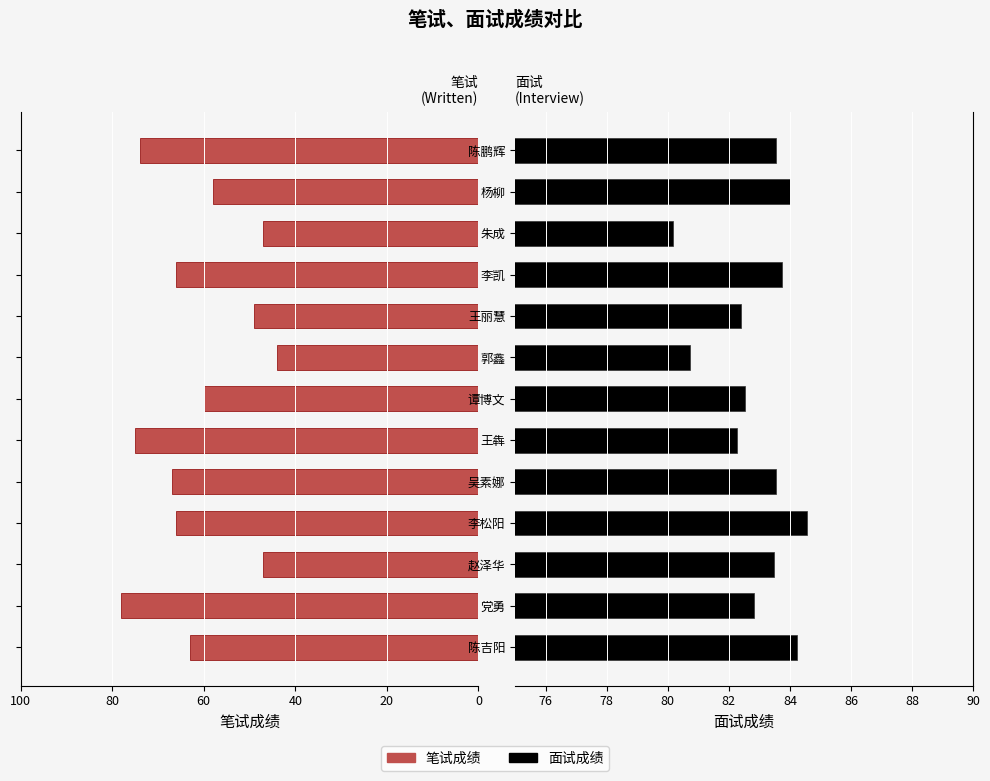

Rank the series by their maximum value, from lowest to highest.

笔试成绩, 面试成绩